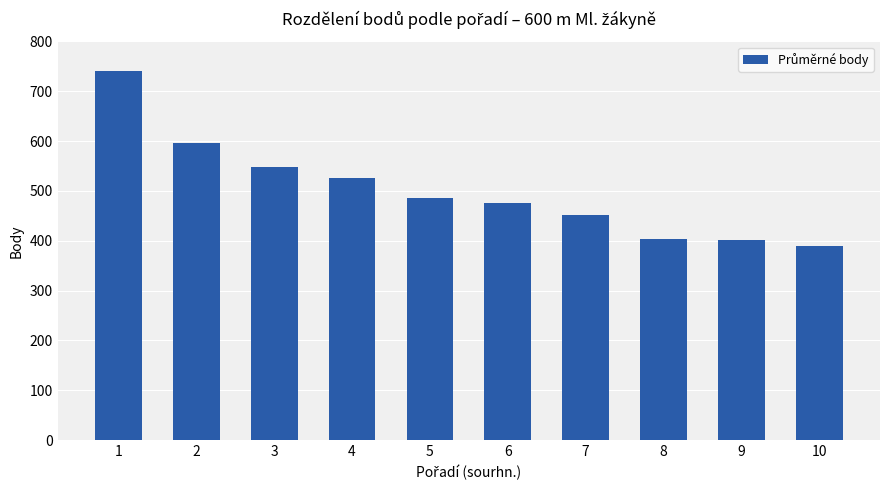

What is the maximum value shown in the chart?

740